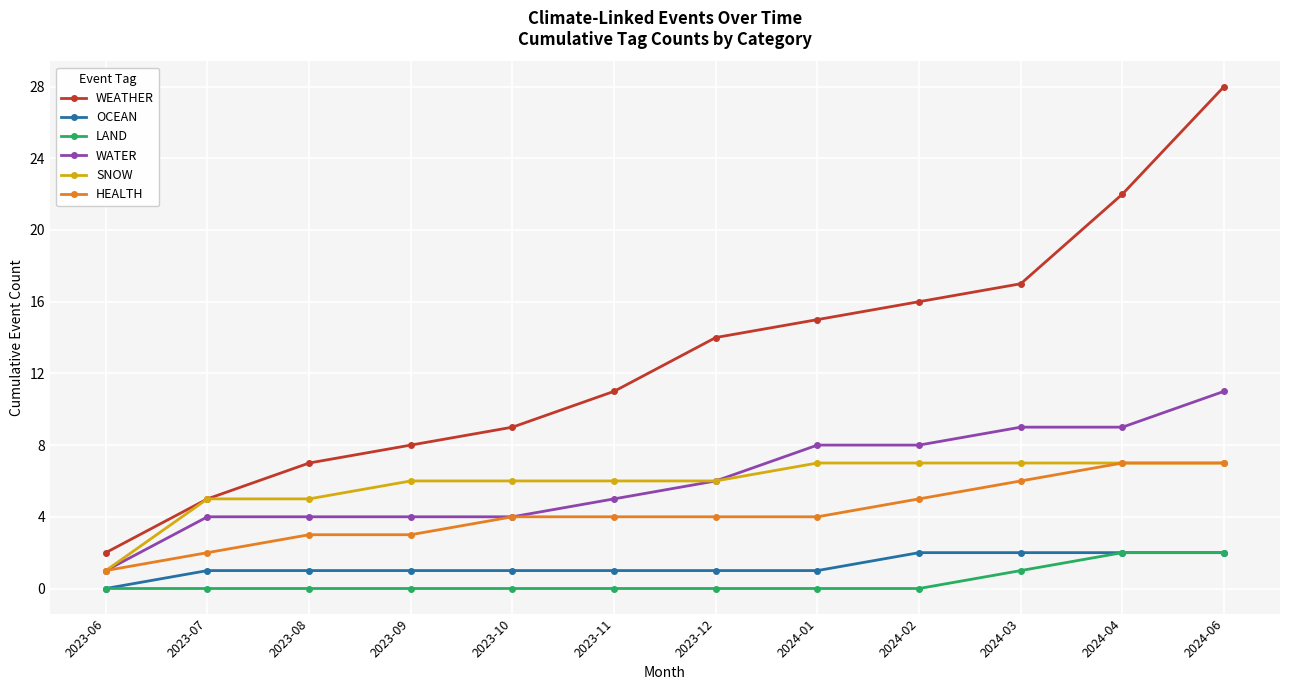

What is the difference between the highest and lowest values at 2024-04?

20